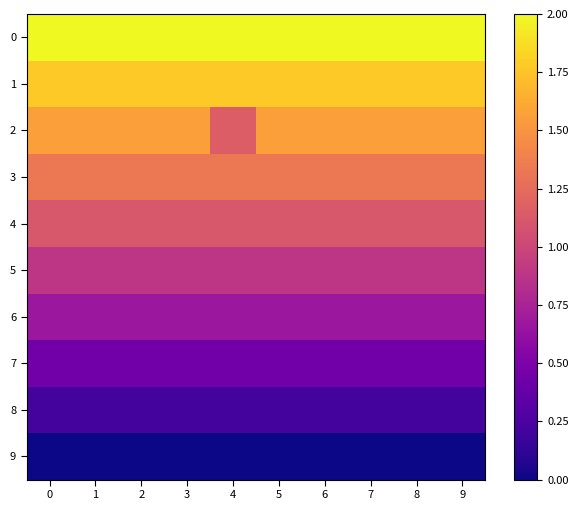

Which series changed the most between 4 and 8?

2